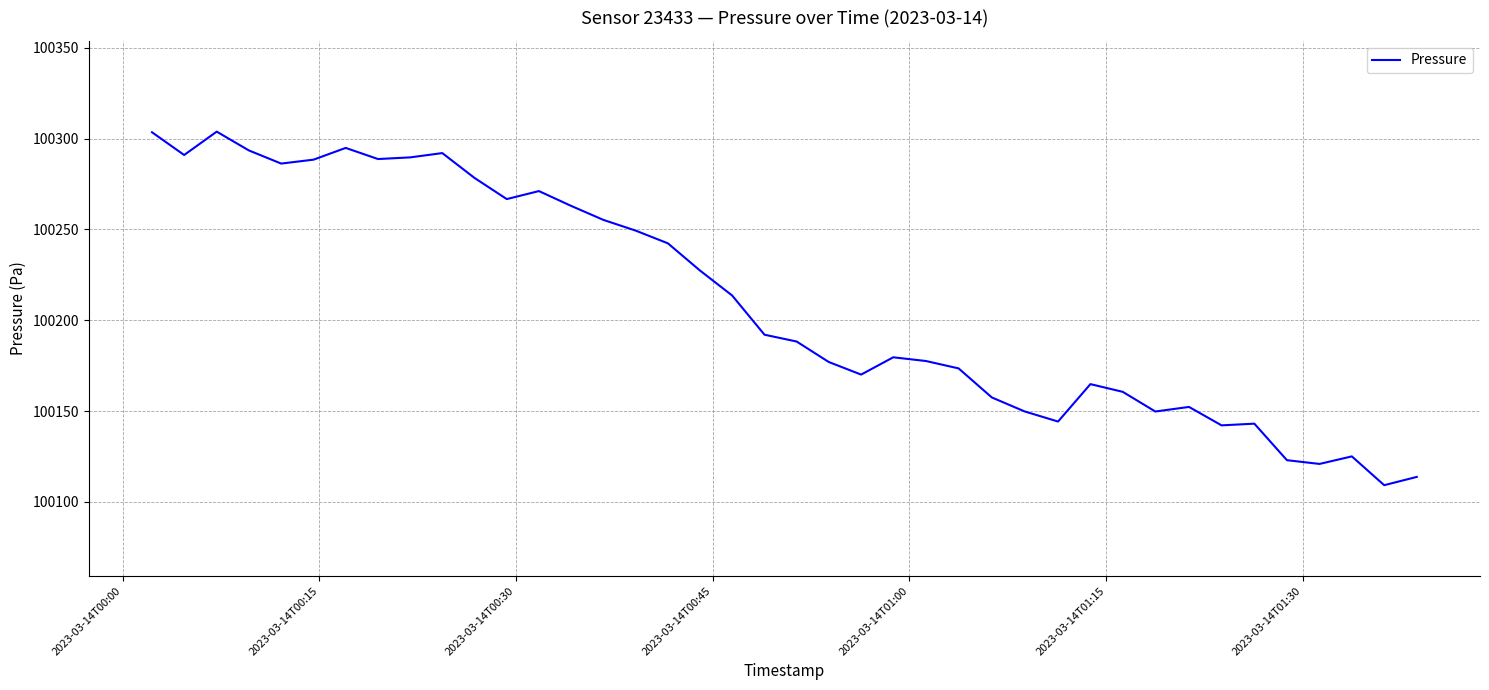

What is the difference between the maximum and minimum values?

194.8